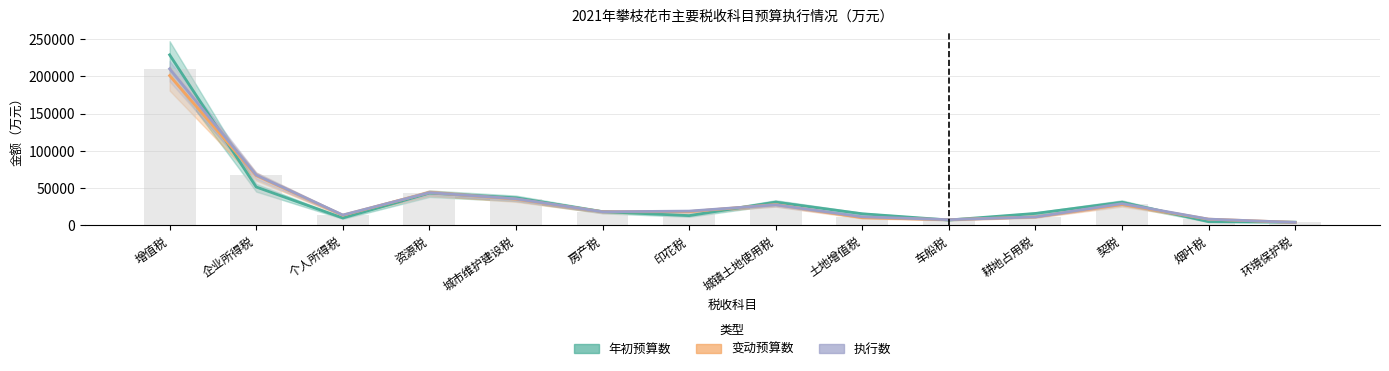

At which category is the sum across all series the highest?

增值税